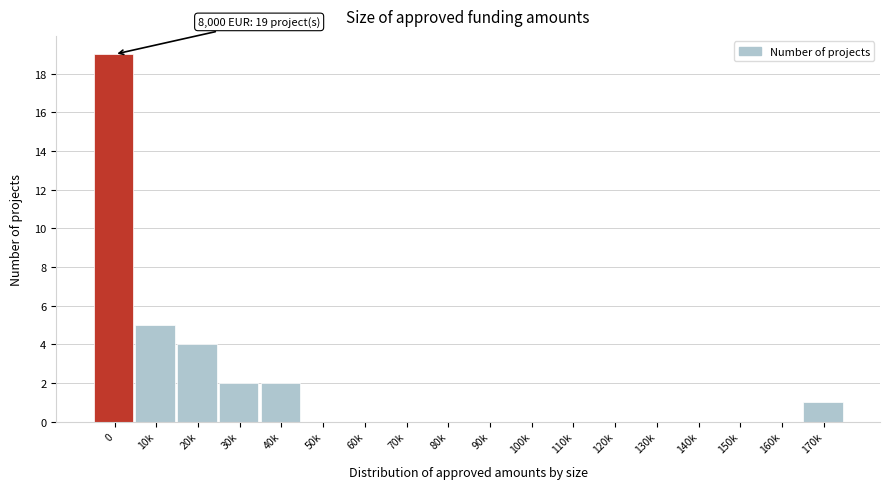

Reading left to right, what are all the values shown in this chart?

0=19	10k=5	20k=4	30k=2	40k=2	50k=0	60k=0	70k=0	80k=0	90k=0	100k=0	110k=0	120k=0	130k=0	140k=0	150k=0	160k=0	170k=1